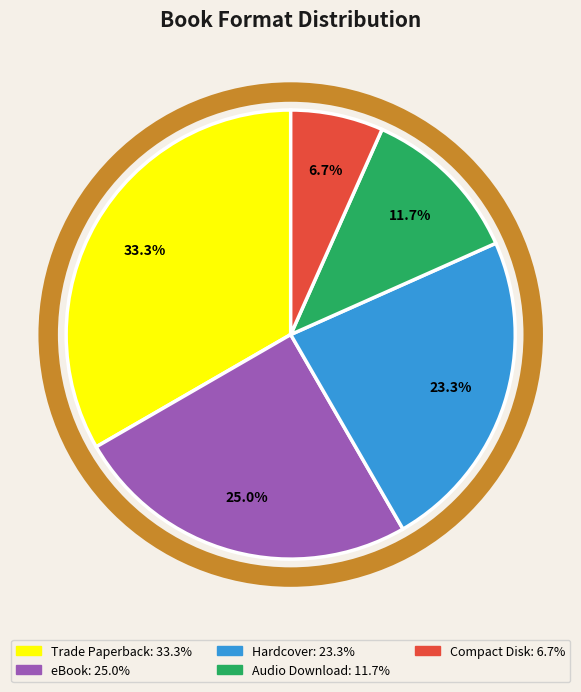

Is there any slice that represents more than half of the pie?

No